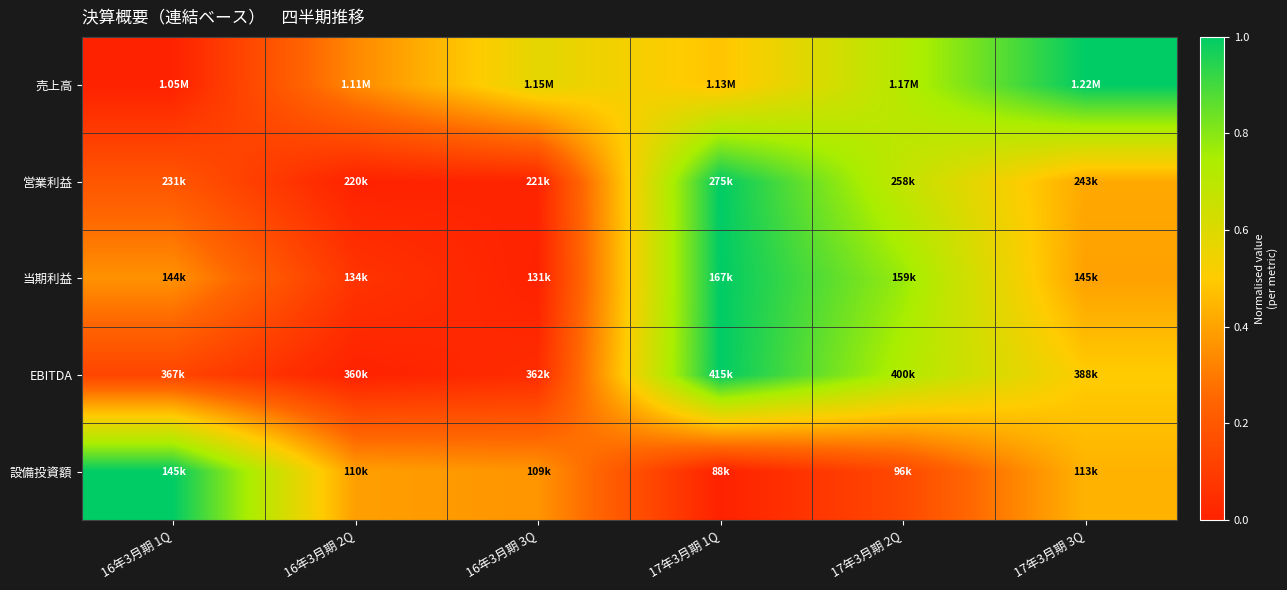

How many distinct data groups are displayed?

5